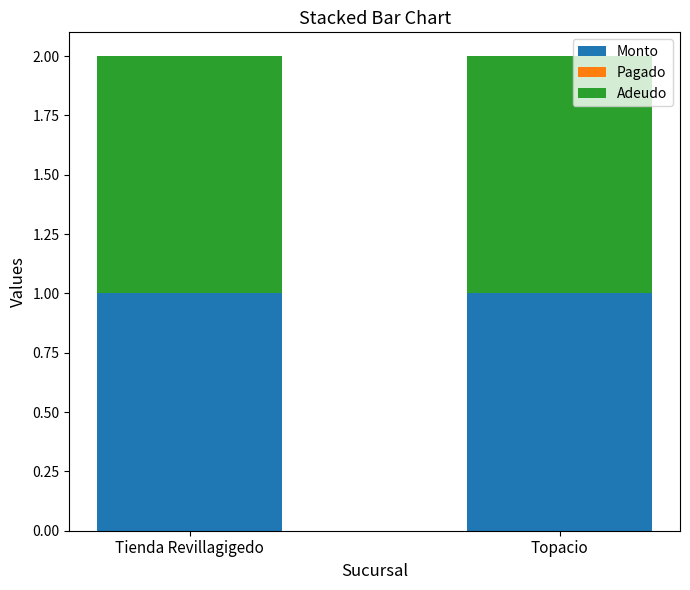

At how many categories does at least one series exceed 0?

2